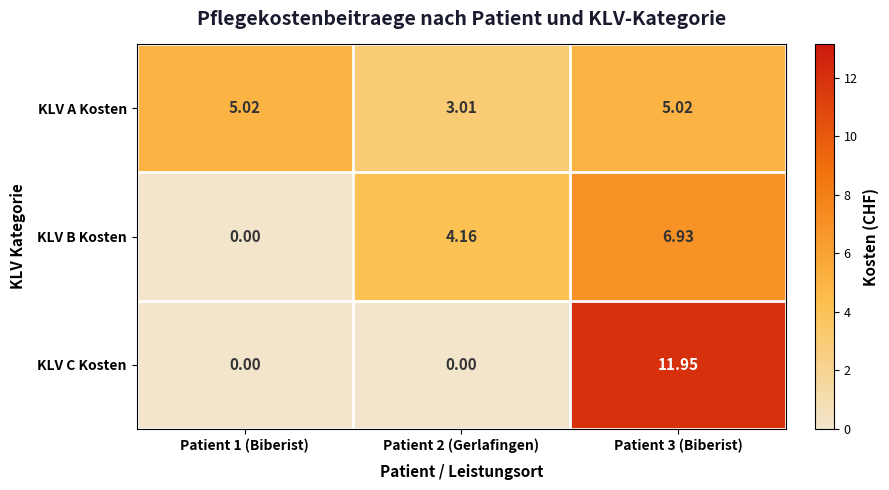

Rank the series at Patient 3 (Biberist) from highest to lowest value.

KLV C Kosten, KLV B Kosten, KLV A Kosten